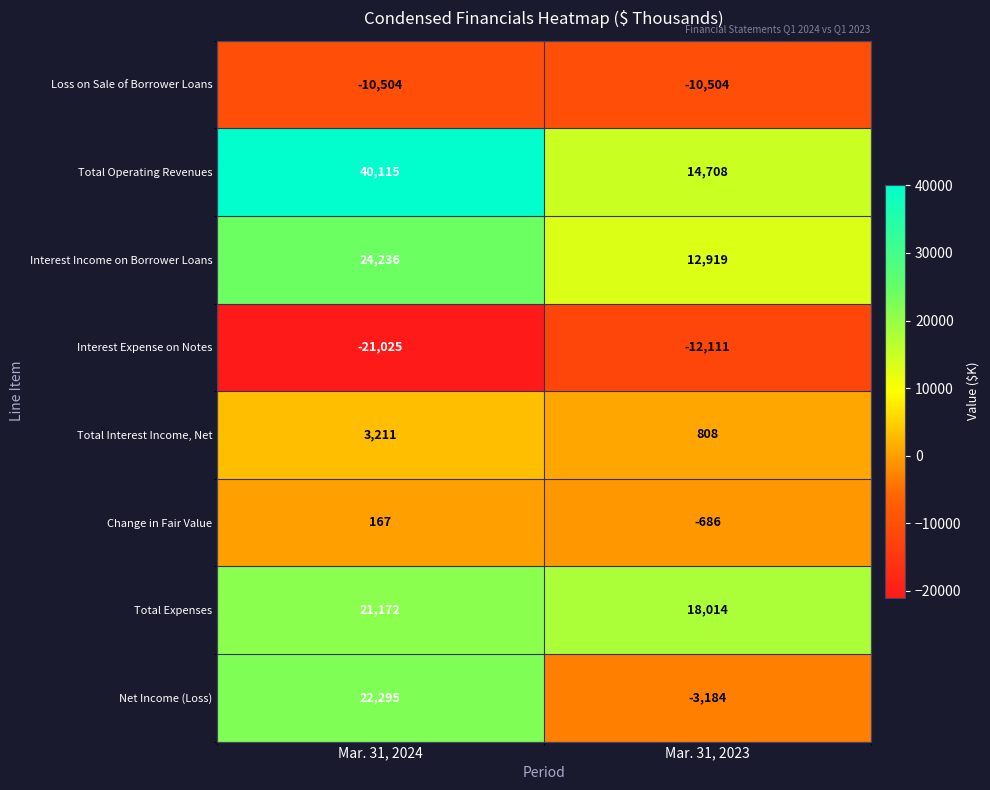

Is it true that Net Income (Loss) equals -1187 at Mar. 31, 2023?

False